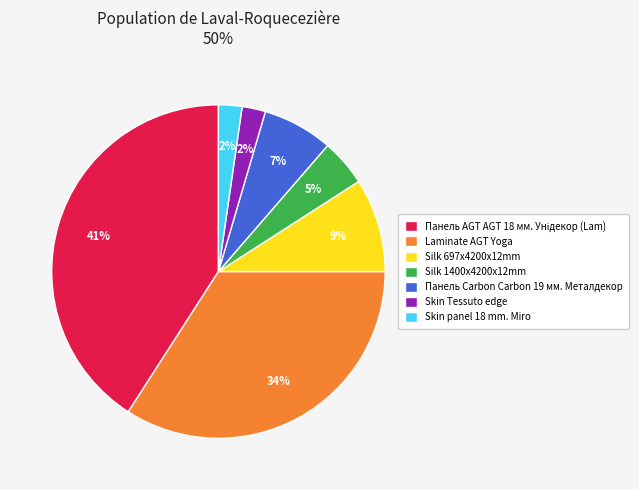

How many segments does this pie chart have?

7